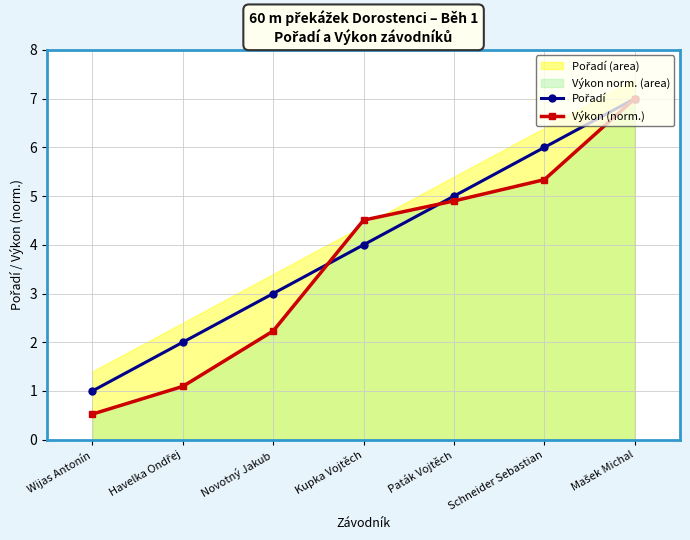

What are all the series names shown in the legend?

Pořadí, Výkon (norm.)